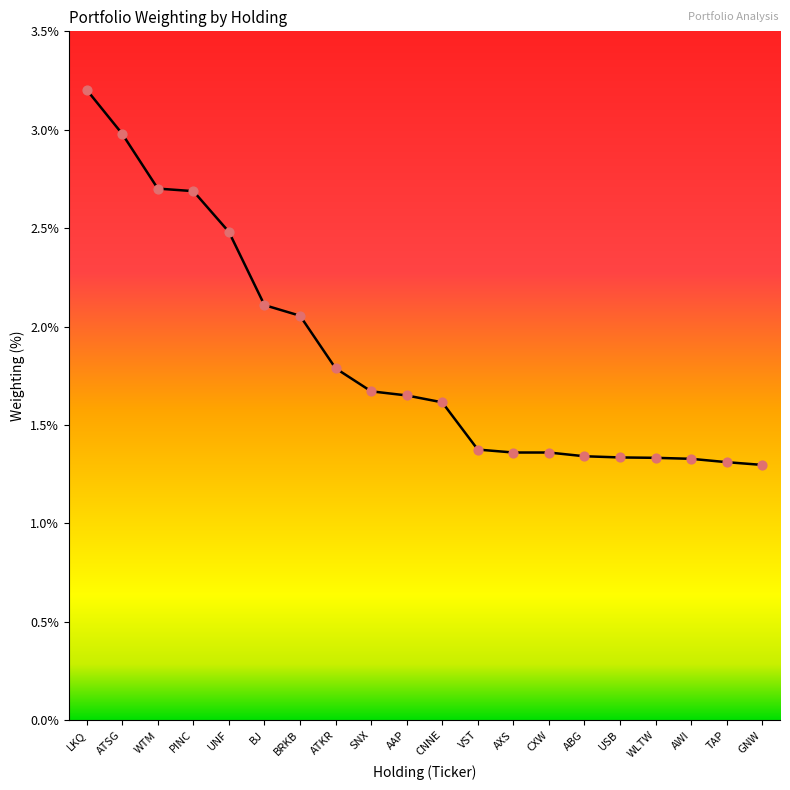

Approximately how many times larger is the value at AWI compared to WTM?

0.5